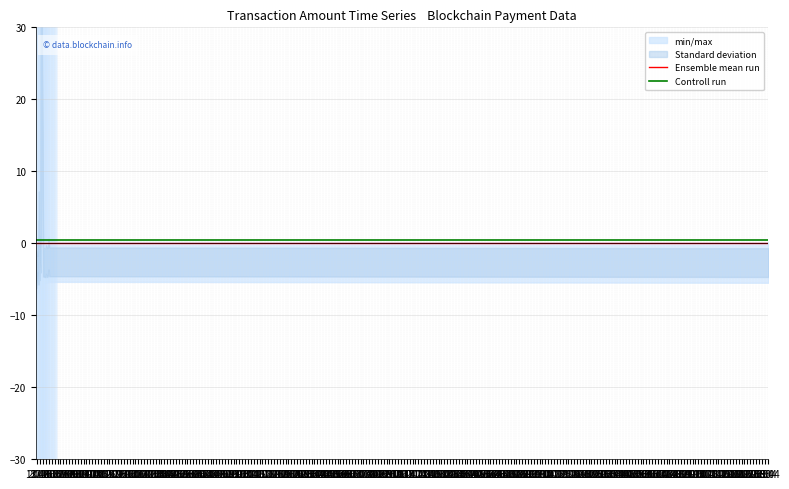

Rank the categories by Ensemble mean run value from highest to lowest.

13.06, 20.06, 27.06, 04.07, 11.07, 18.07, 25.07, 01.08, 08.08, 15.08, 22.08, 29.08, 05.09, 12.09, 19.09, 26.09, 03.10, 10.10, 17.10, 24.10